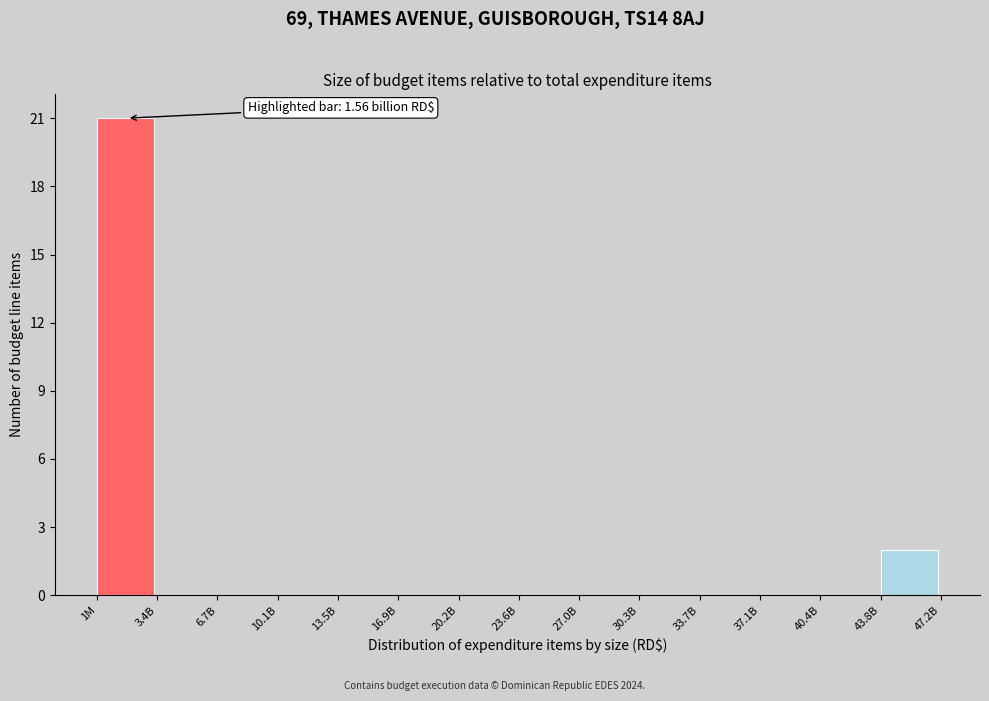

Reading left to right, what are all the values shown in this chart?

1M=21	3.4B=0	6.7B=0	10.1B=0	13.5B=0	16.9B=0	20.2B=0	23.6B=0	27.0B=0	30.3B=0	33.7B=0	37.1B=0	40.4B=0	43.8B=2